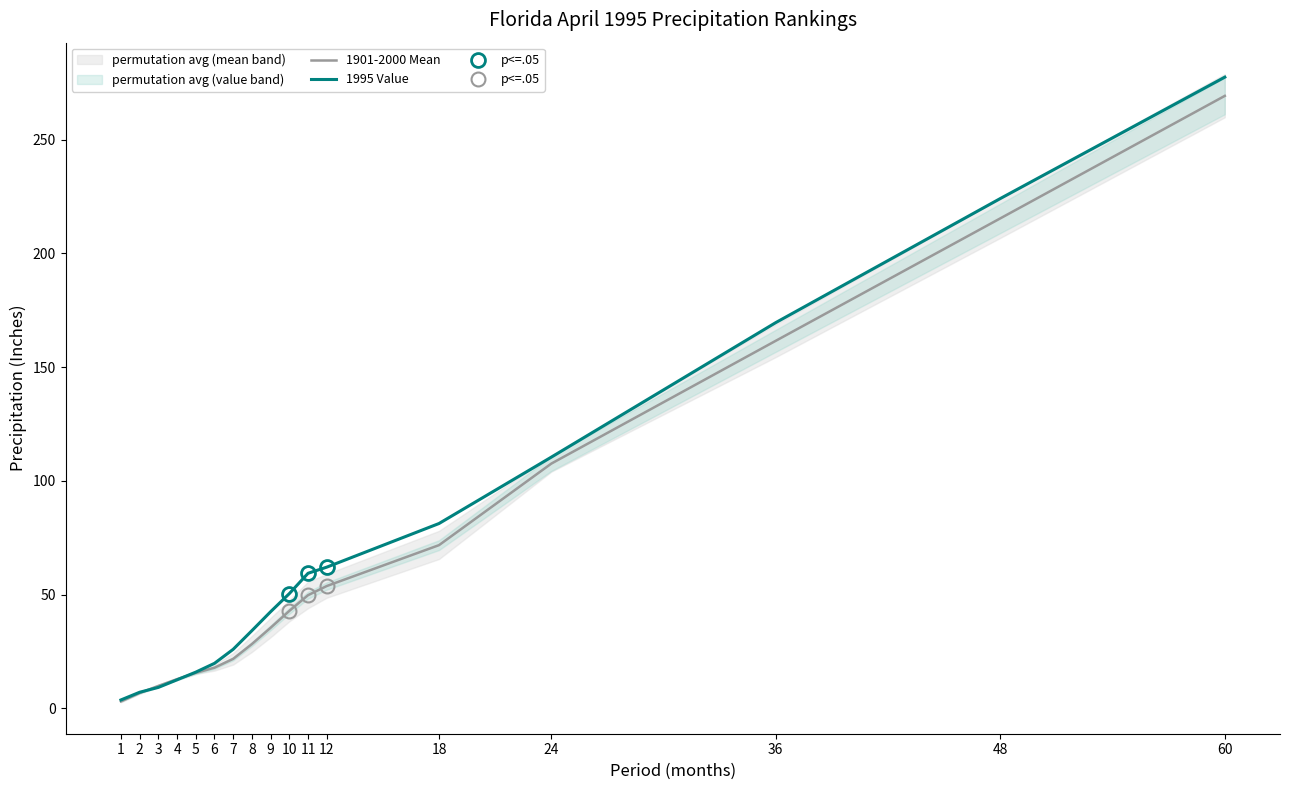

List the labels in order of 1995 Value value, largest first.

60, 48, 36, 24, 18, 12, 11, 10, 9, 8, 7, 6, 5, 4, 3, 2, 1